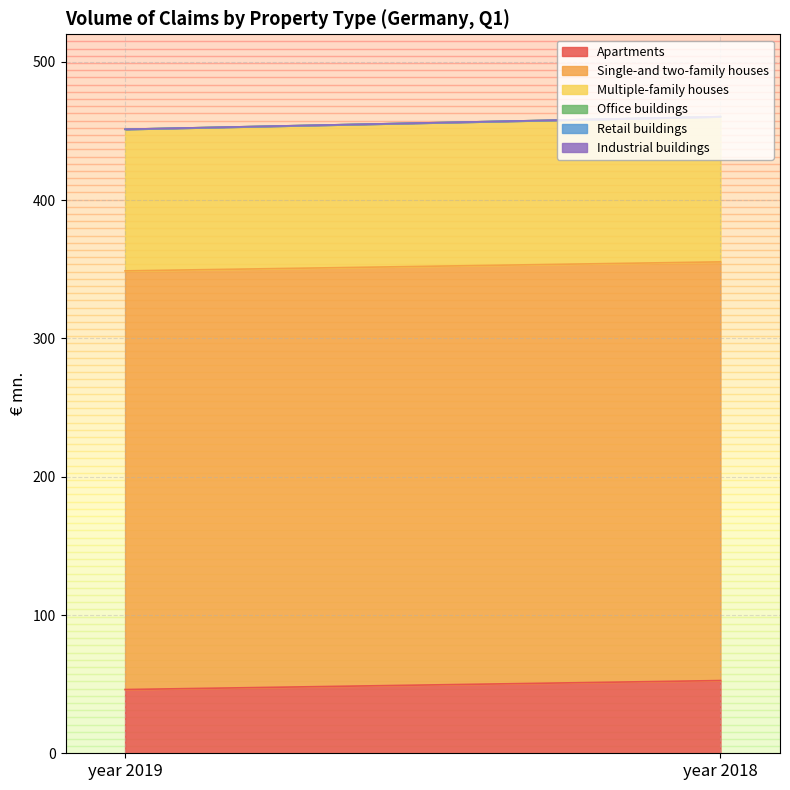

Count the number of data series in this chart.

6